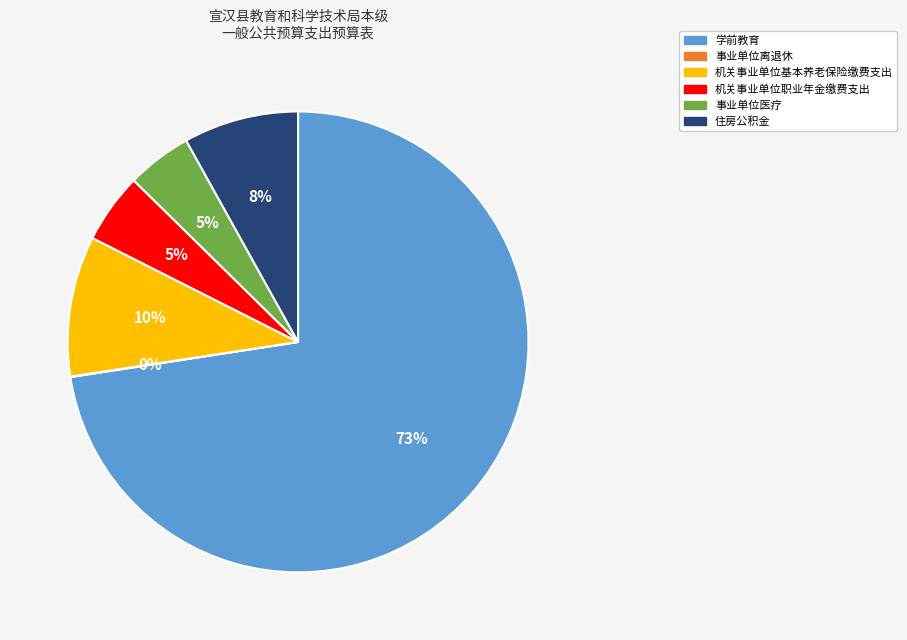

To the nearest percent, what percentage of the pie is 事业单位医疗?

5%